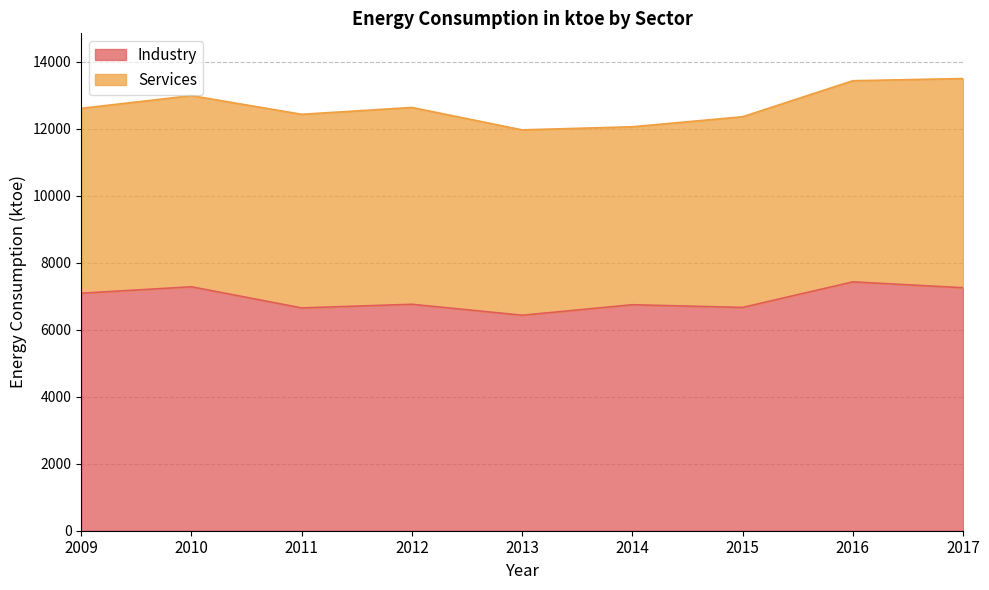

Approximately how many times larger is the value at 2009 compared to 2016?

1.0